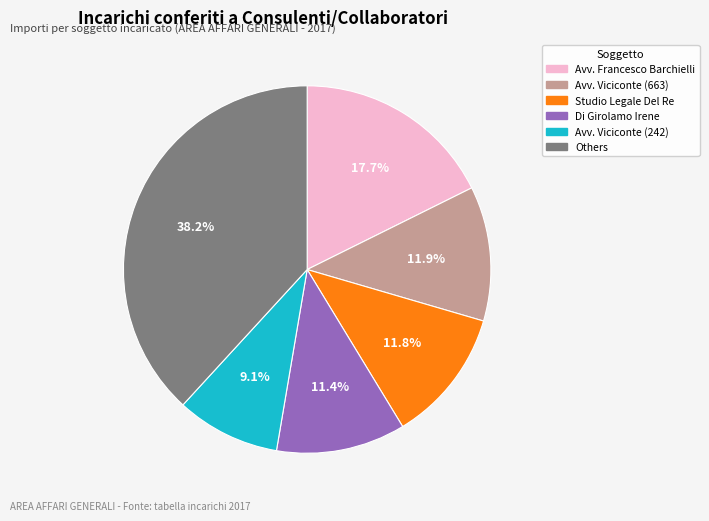

Is there any slice that represents more than half of the pie?

No